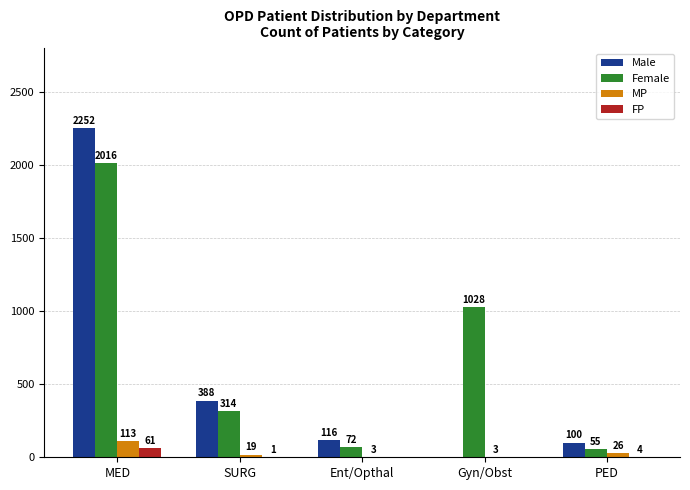

How many positive values does the FP series have?

3